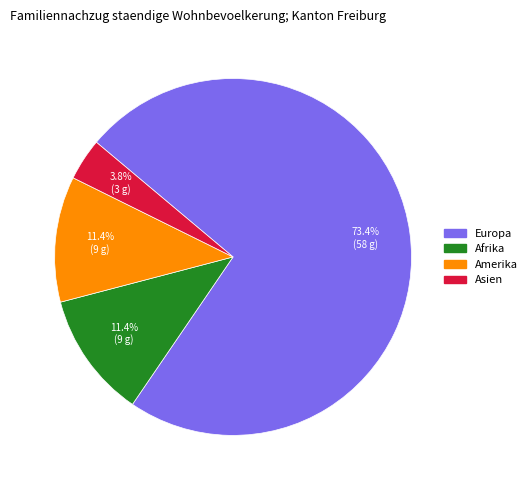

Is there any slice that represents more than half of the pie?

Yes